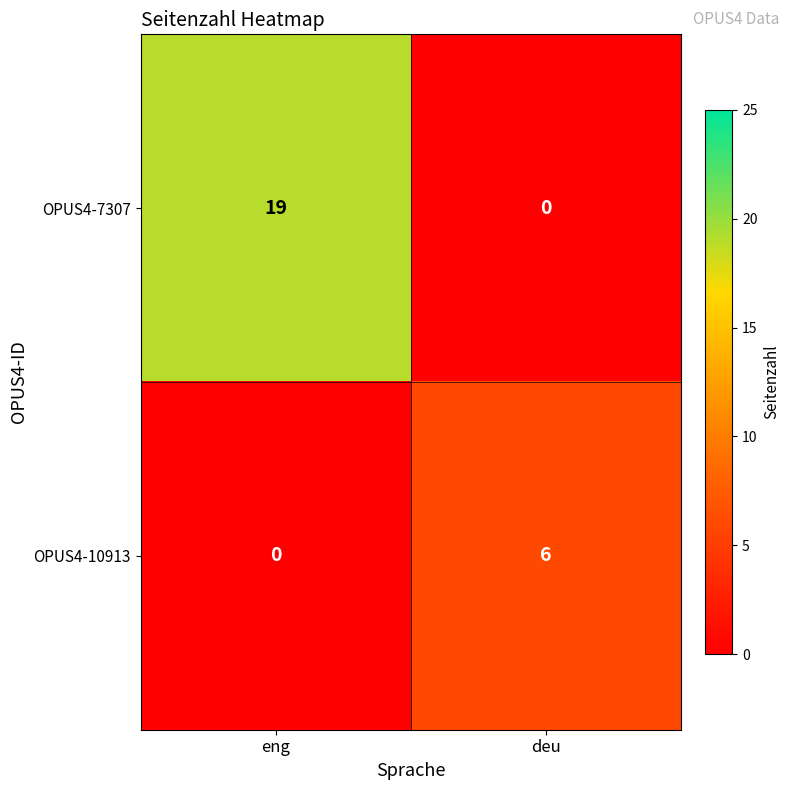

How many categories are shown in the chart?

2